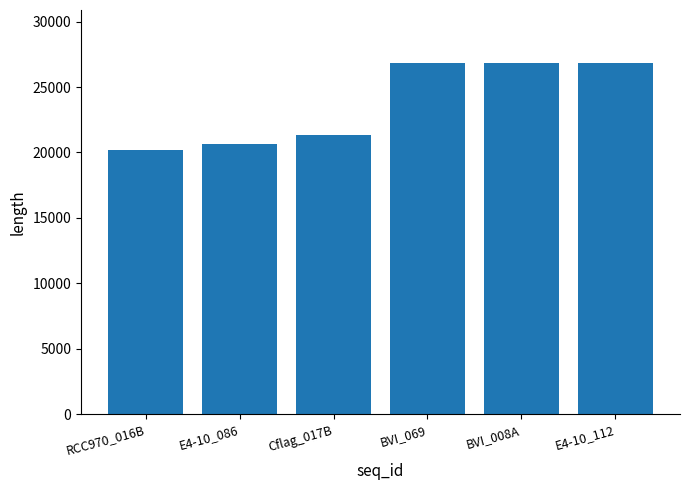

How many bars are there in total?

6